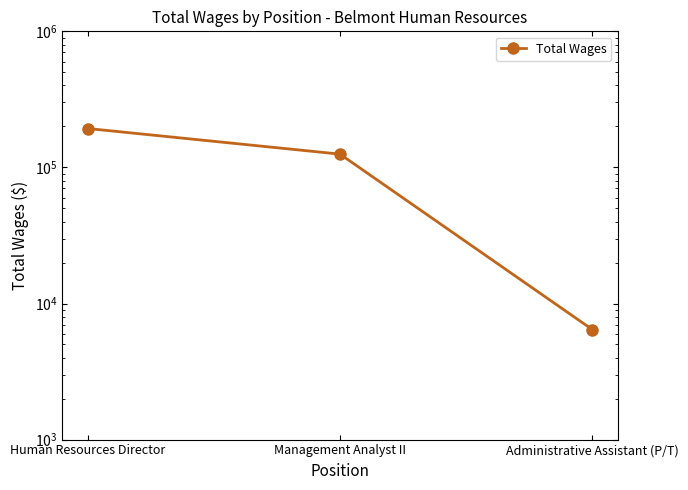

At which label is the value closest to 99801?

Management Analyst II